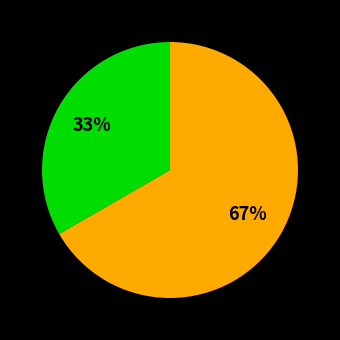

To the nearest percent, what is the average slice percentage?

50%